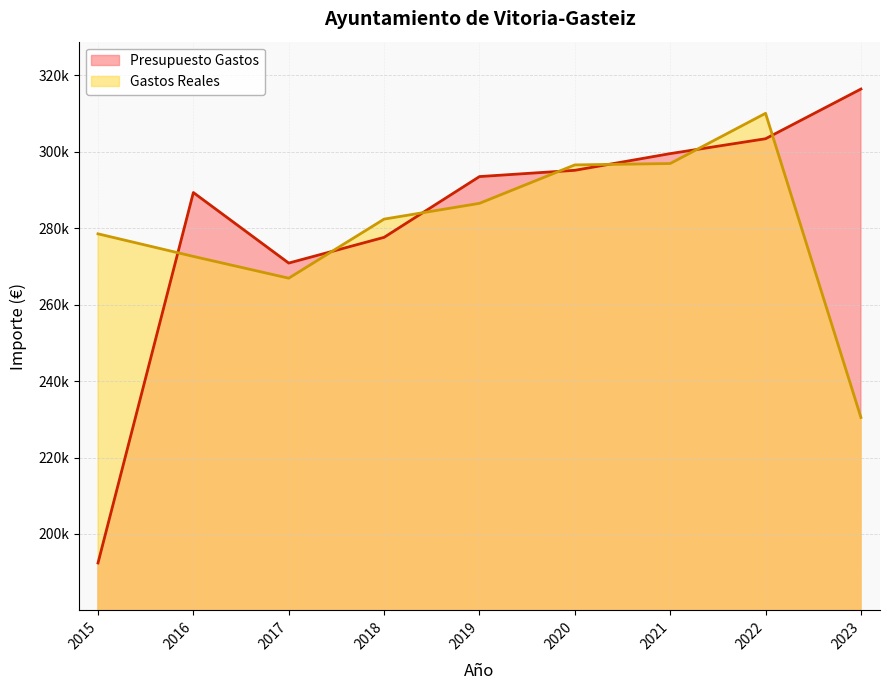

Is it true that Presupuesto Gastos equals 81509.8 at 2022?

False